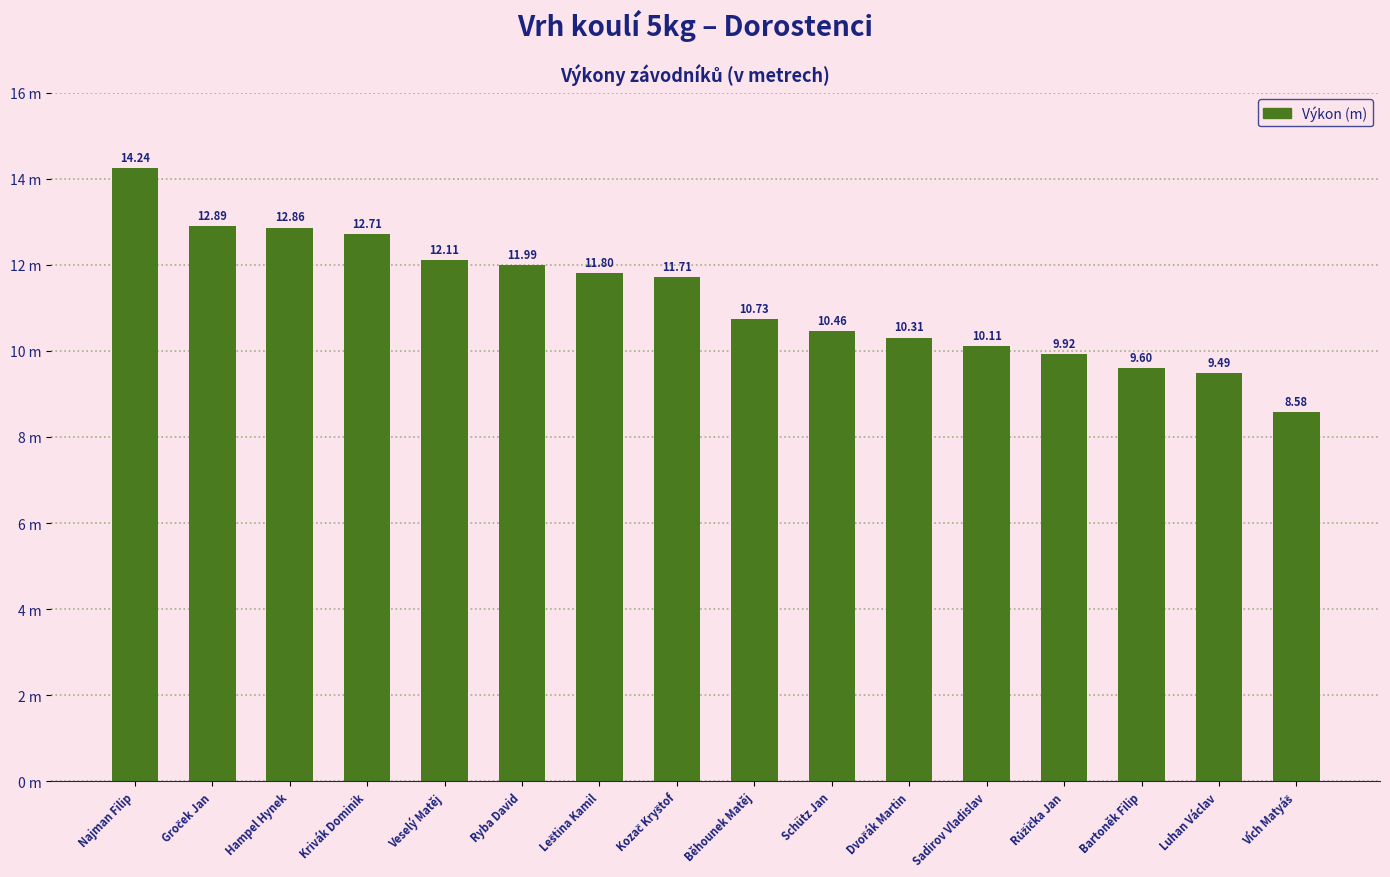

What position from the left is Růžička Jan?

13